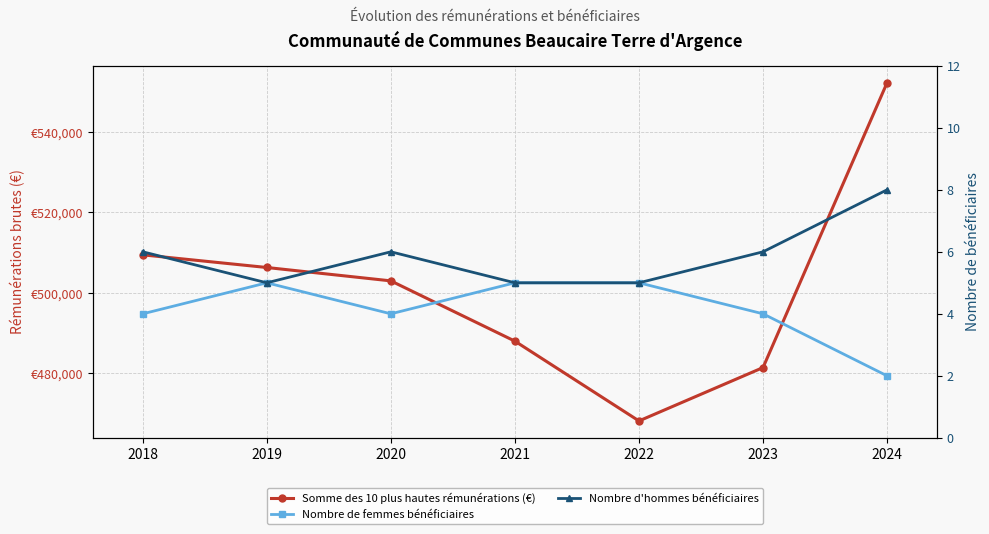

Which series has the largest total across all categories?

Somme des 10 plus hautes rémunérations (€)